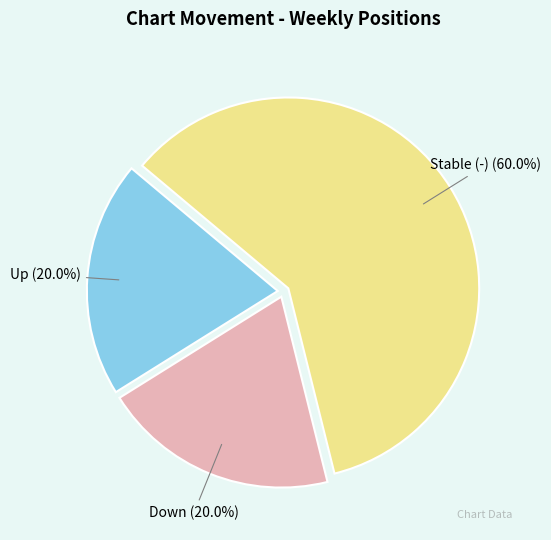

Is there any slice that represents more than half of the pie?

Yes